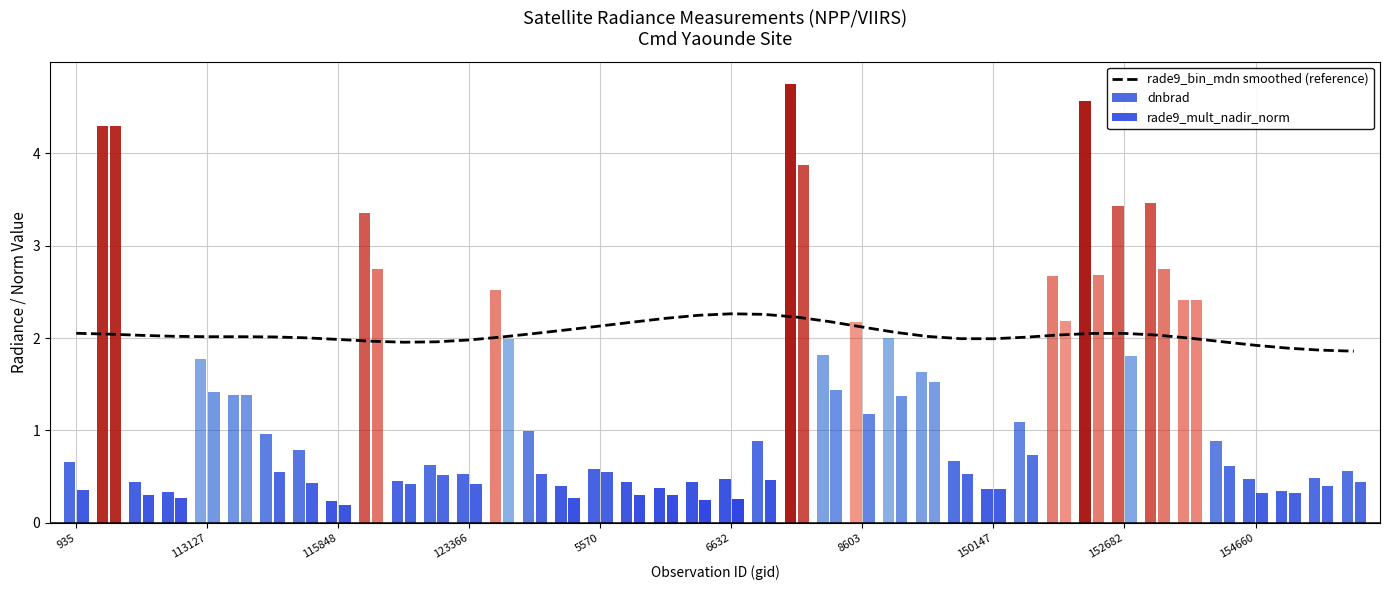

The value of rade9_bin_mdn smoothed (reference) at 5570 is 2.1. True or false?

True